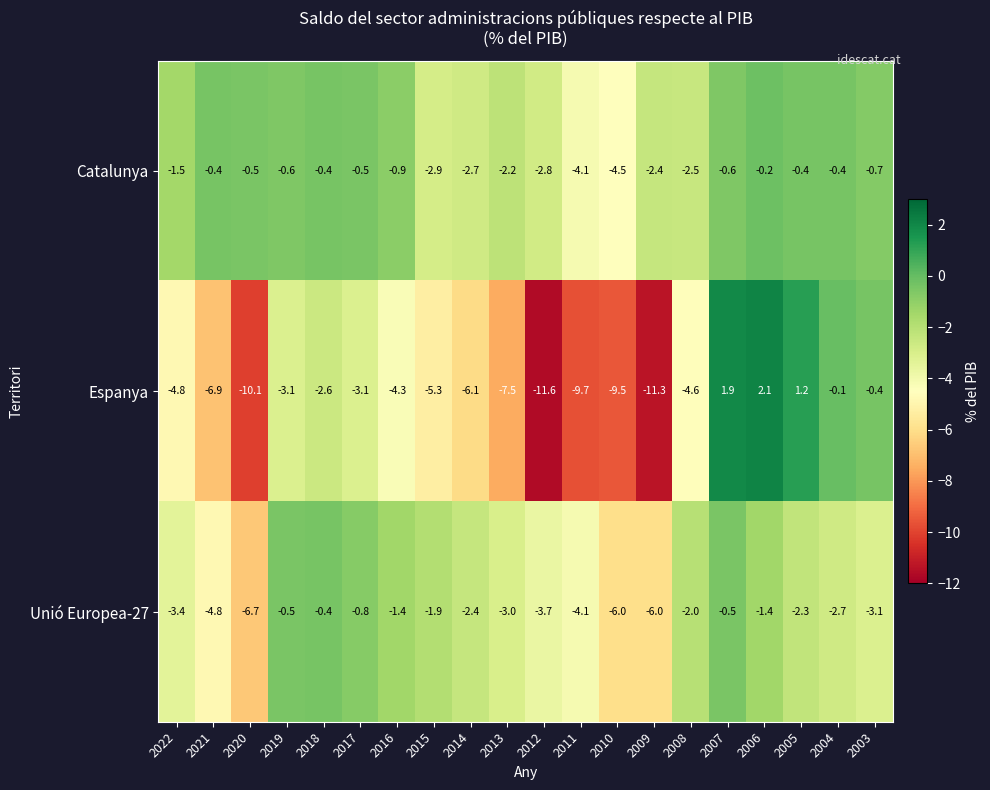

At which label is Catalunya closest to -2?

2013